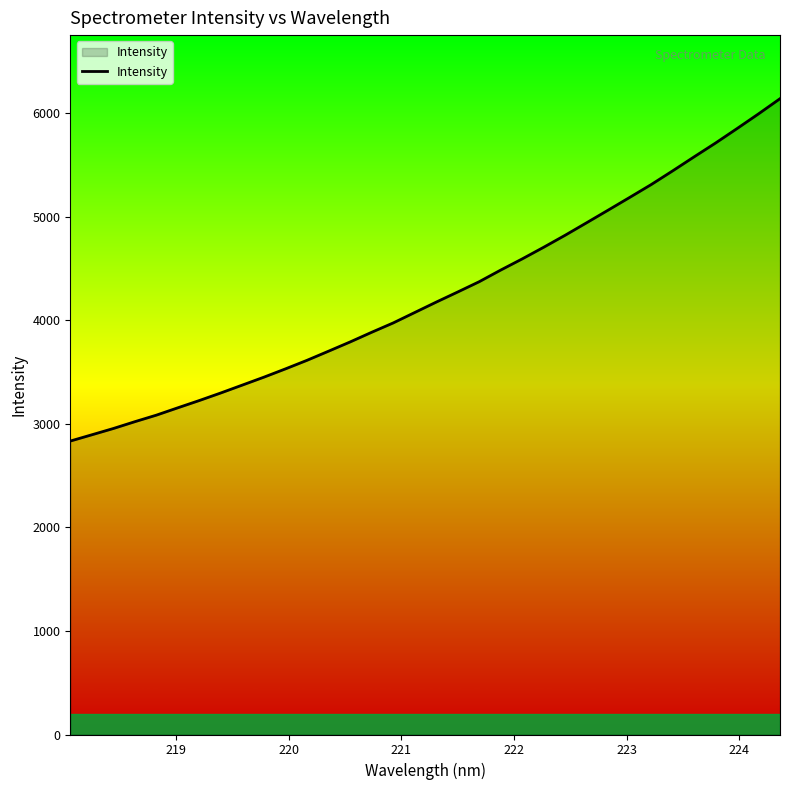

True or false: the data has more than 2 interior local peaks.

False